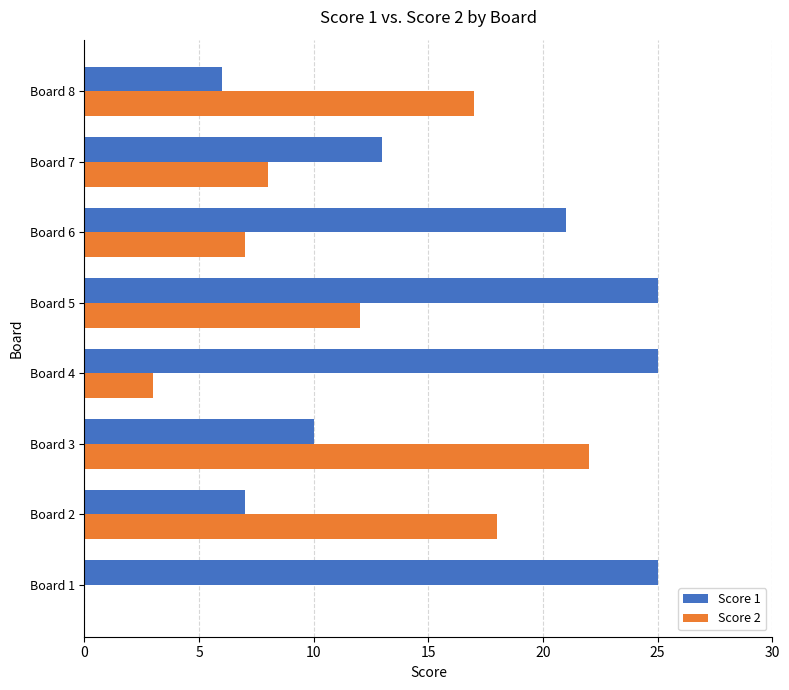

What is the sum of the Score 1 values at Board 1 and Board 4?

50